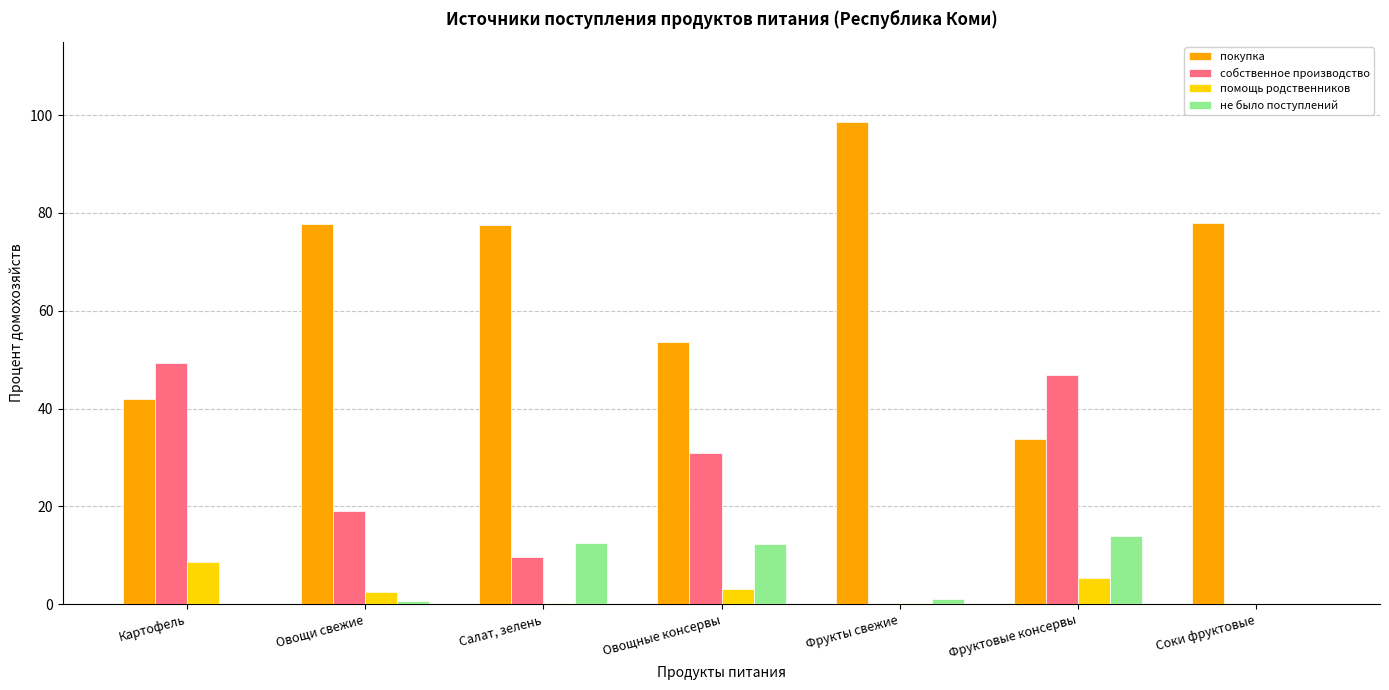

What is the sum of the покупка values at Соки фруктовые and Овощные консервы?

131.6